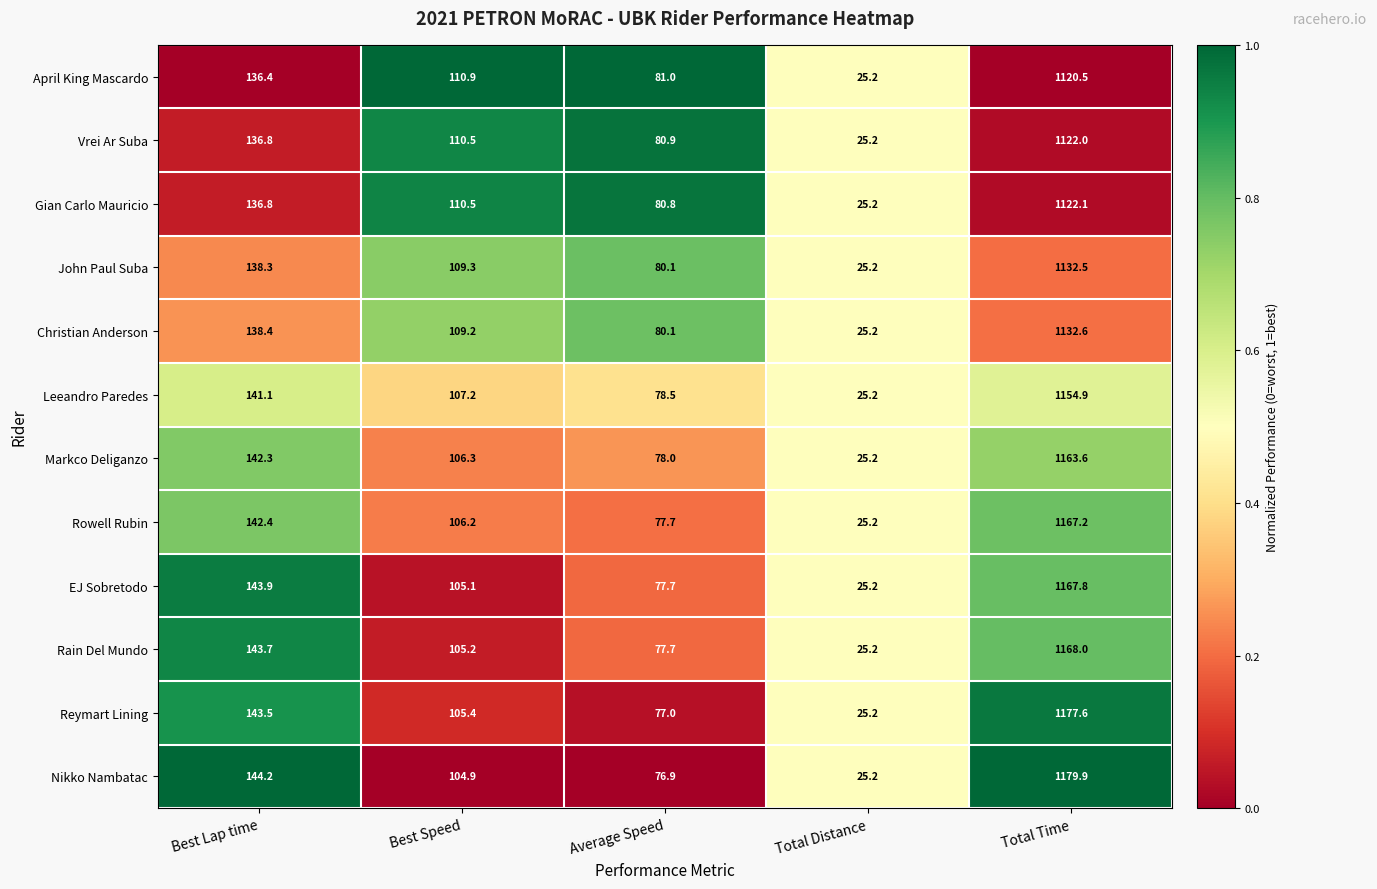

Which series has the largest range (max minus min)?

Nikko Nambatac